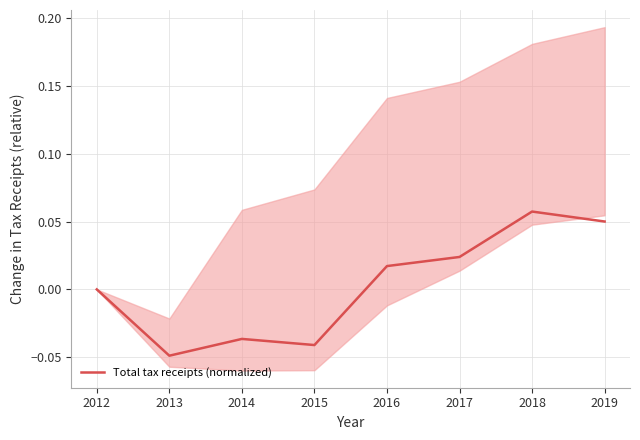

Reading left to right, extract all data points from this chart.

0.0	-0.0	-0.0	-0.0	0.0	0.0	0.1	0.1